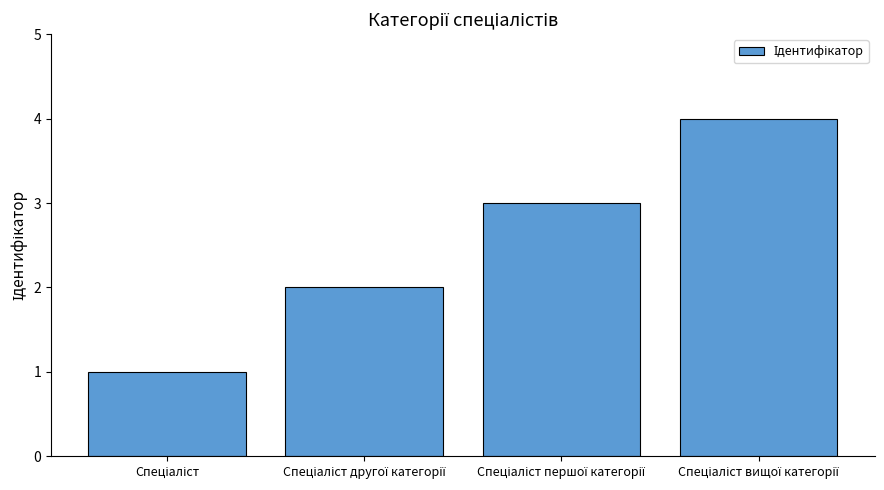

Reading left to right, transcribe all the data shown in this chart.

1	2	3	4